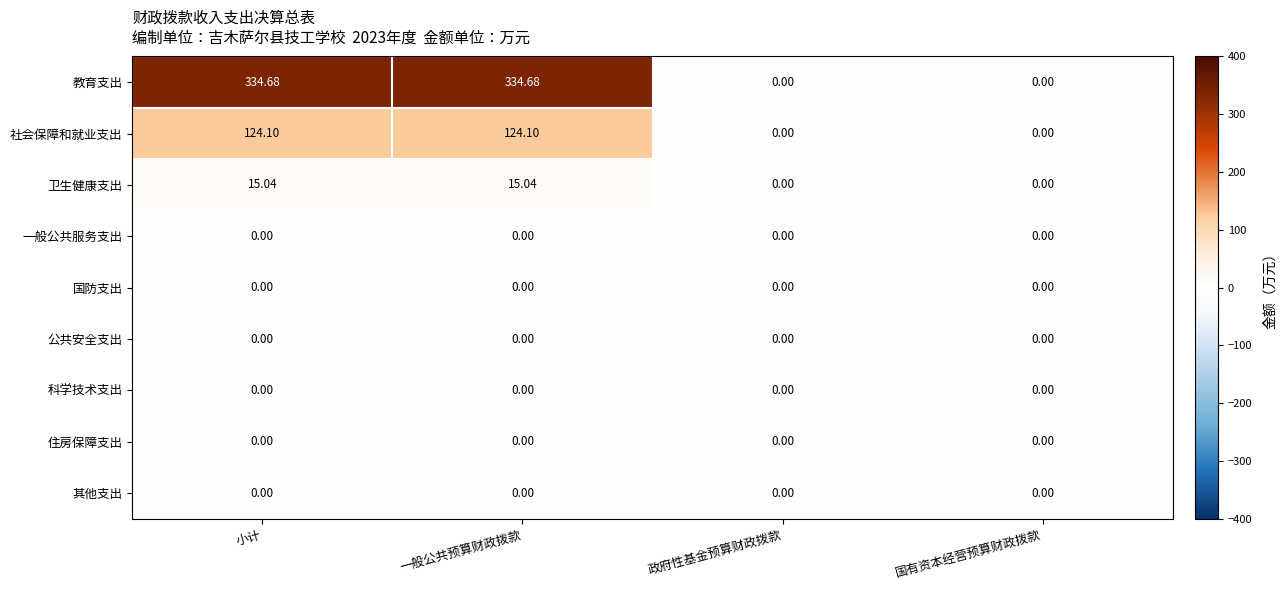

Which series has the largest total across all categories?

教育支出